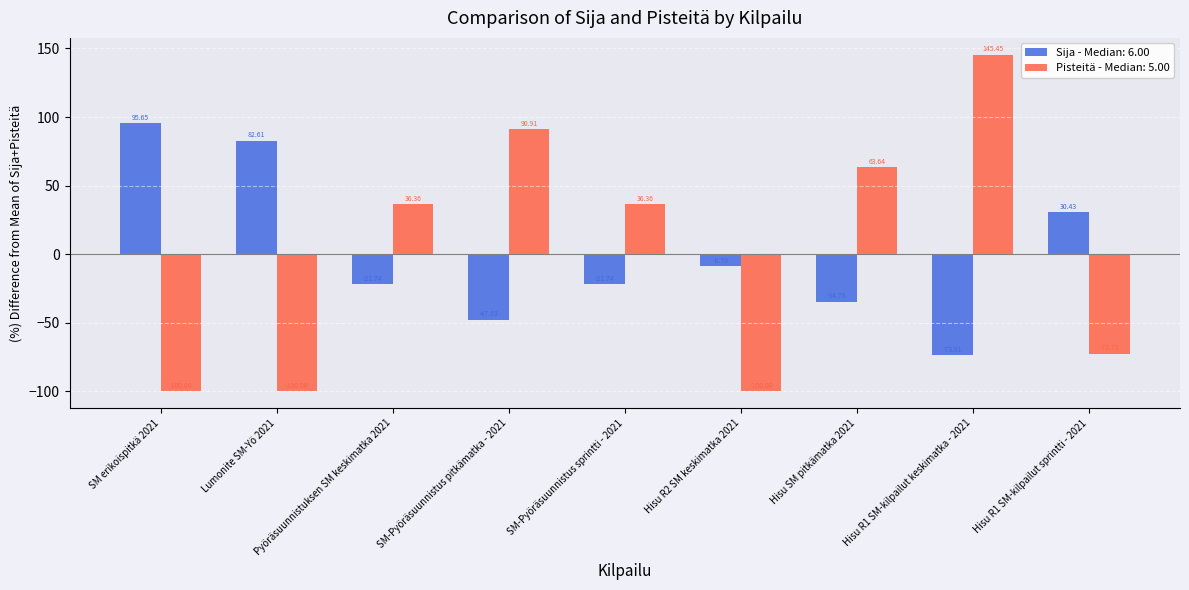

Between Pyöräsuunnistuksen SM keskimatka 2021 and Hisu R2 SM keskimatka 2021, which series saw the biggest shift?

Pisteitä - Median: 5.00